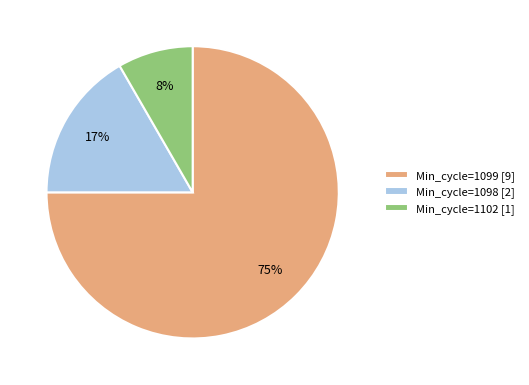

Is the sum of Min_cycle=1102 [1] and Min_cycle=1099 [9] greater than half?

Yes